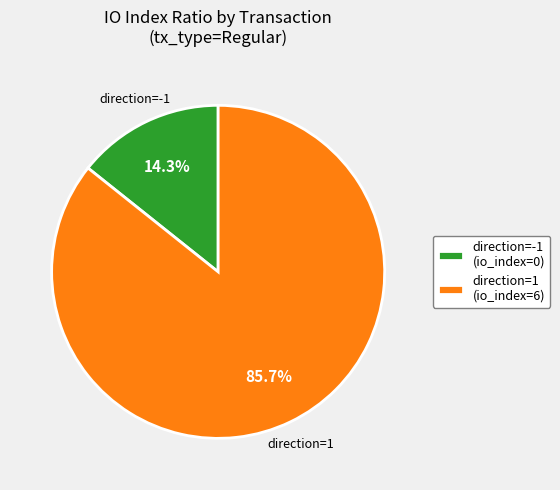

Rank the categories by value from lowest to highest.

direction=-1 (io_index=0), direction=1 (io_index=6)